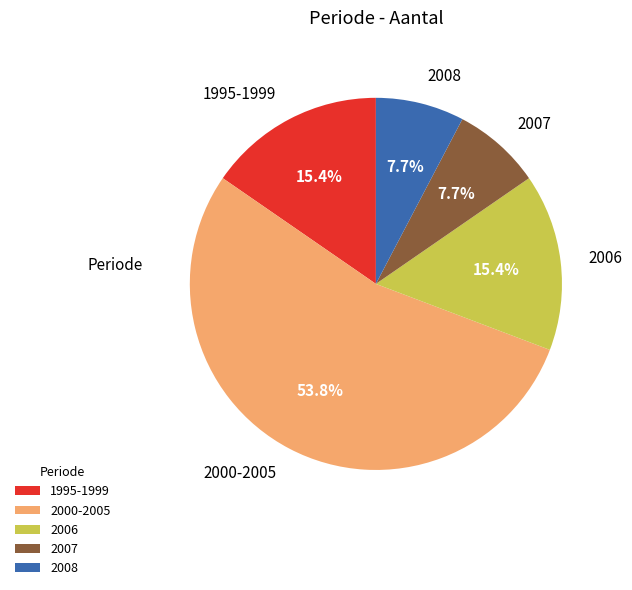

Combined, do 1995-1999 and 2006 account for over 50%?

No